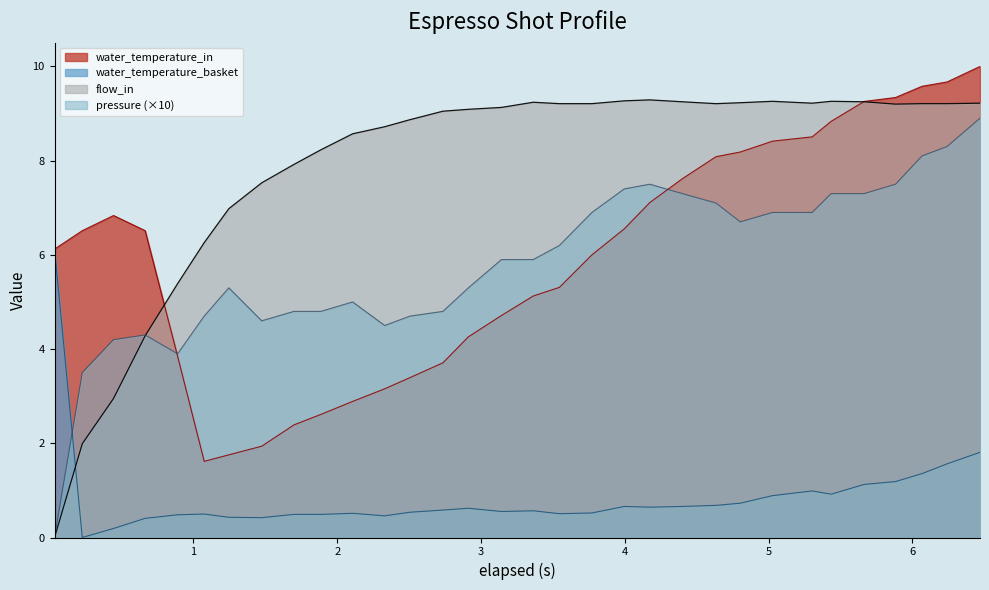

Which series has the widest spread of values?

flow_in